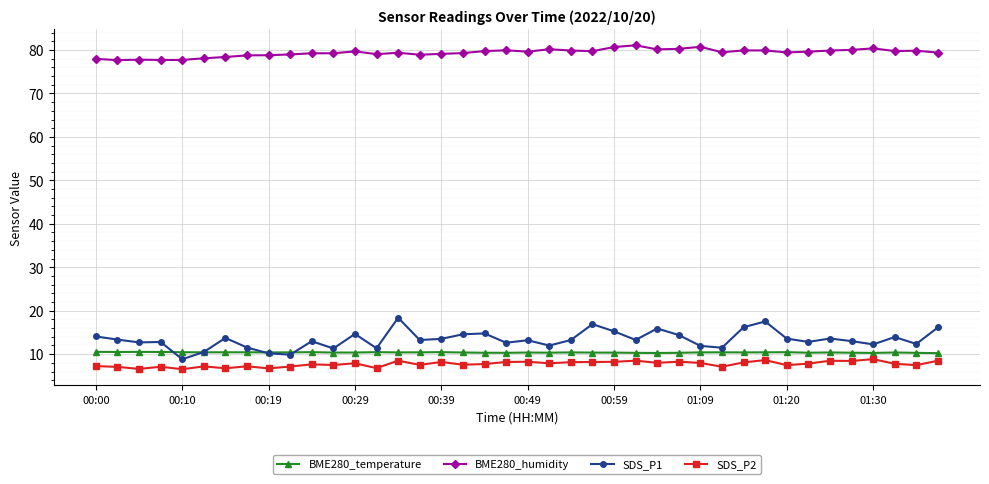

What is the difference between the maximum and minimum values in the SDS_P1 series?

9.6